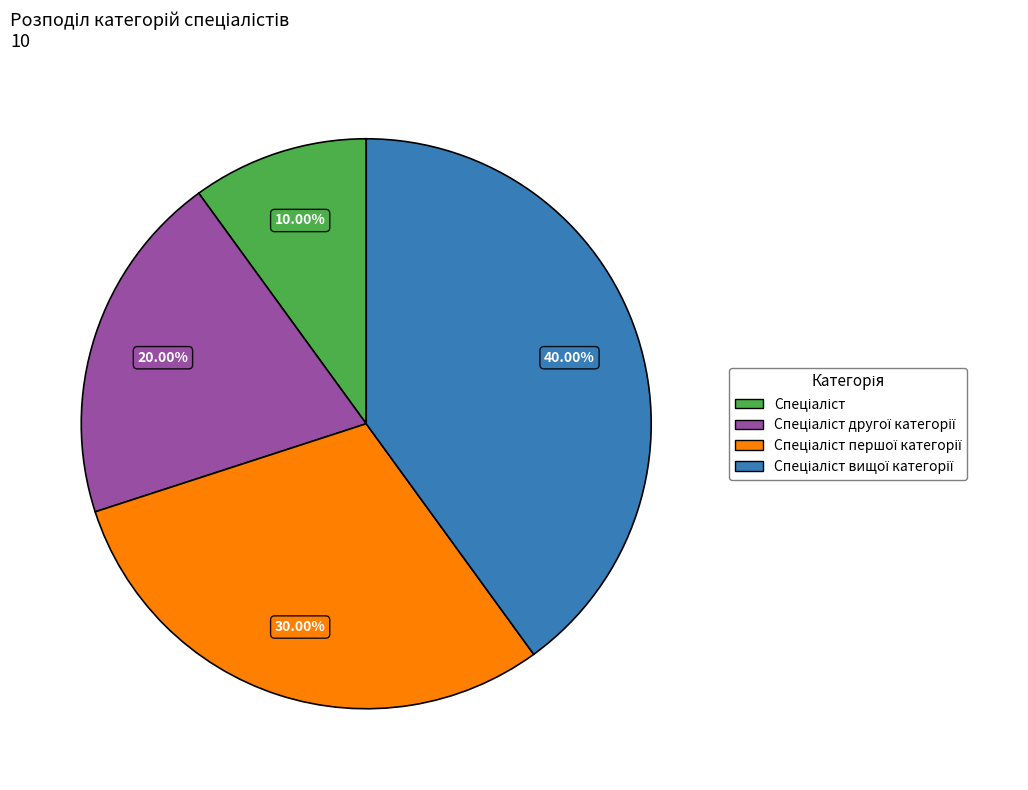

Does any single category account for the majority?

No